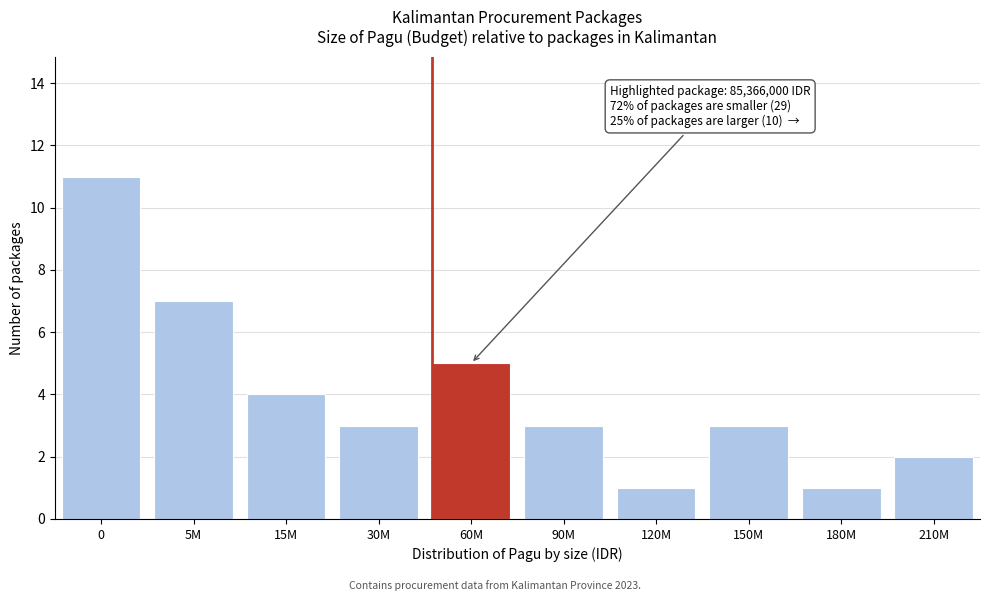

Reading left to right, list all the values displayed in this chart.

0=11	5M=7	15M=4	30M=3	60M=5	90M=3	120M=1	150M=3	180M=1	210M=2